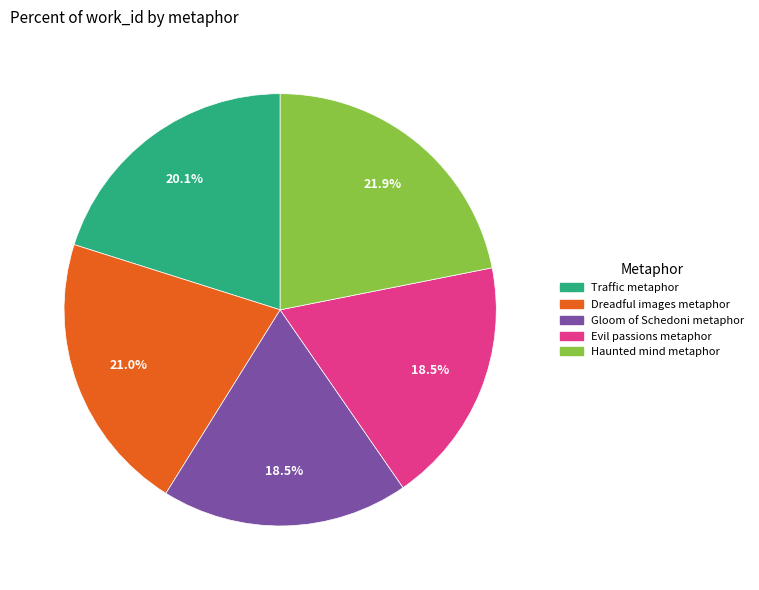

To the nearest percent, what is the combined percentage of Dreadful images metaphor and Gloom of Schedoni metaphor?

40%